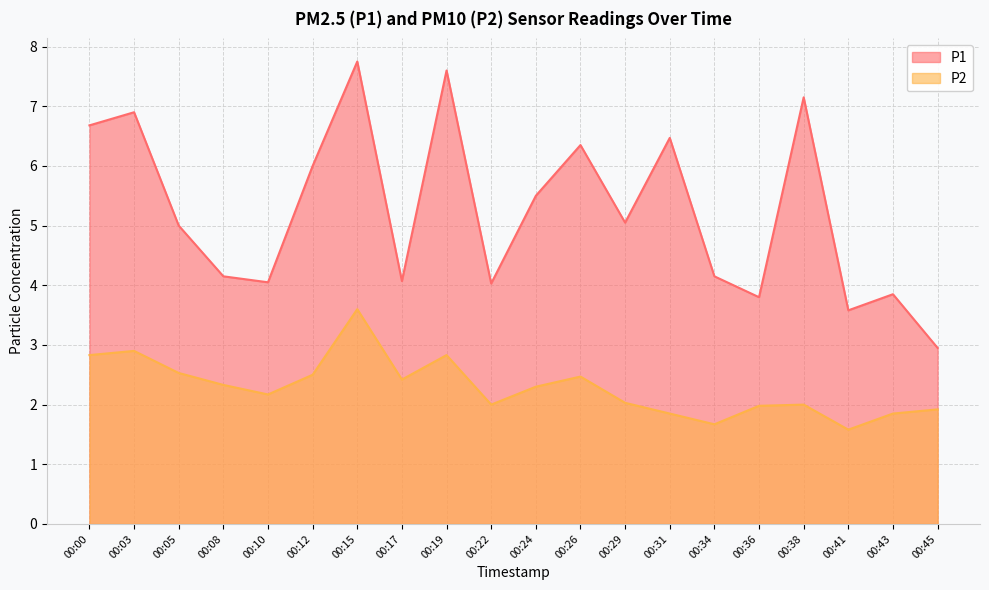

At which category is the sum across all series the highest?

00:15